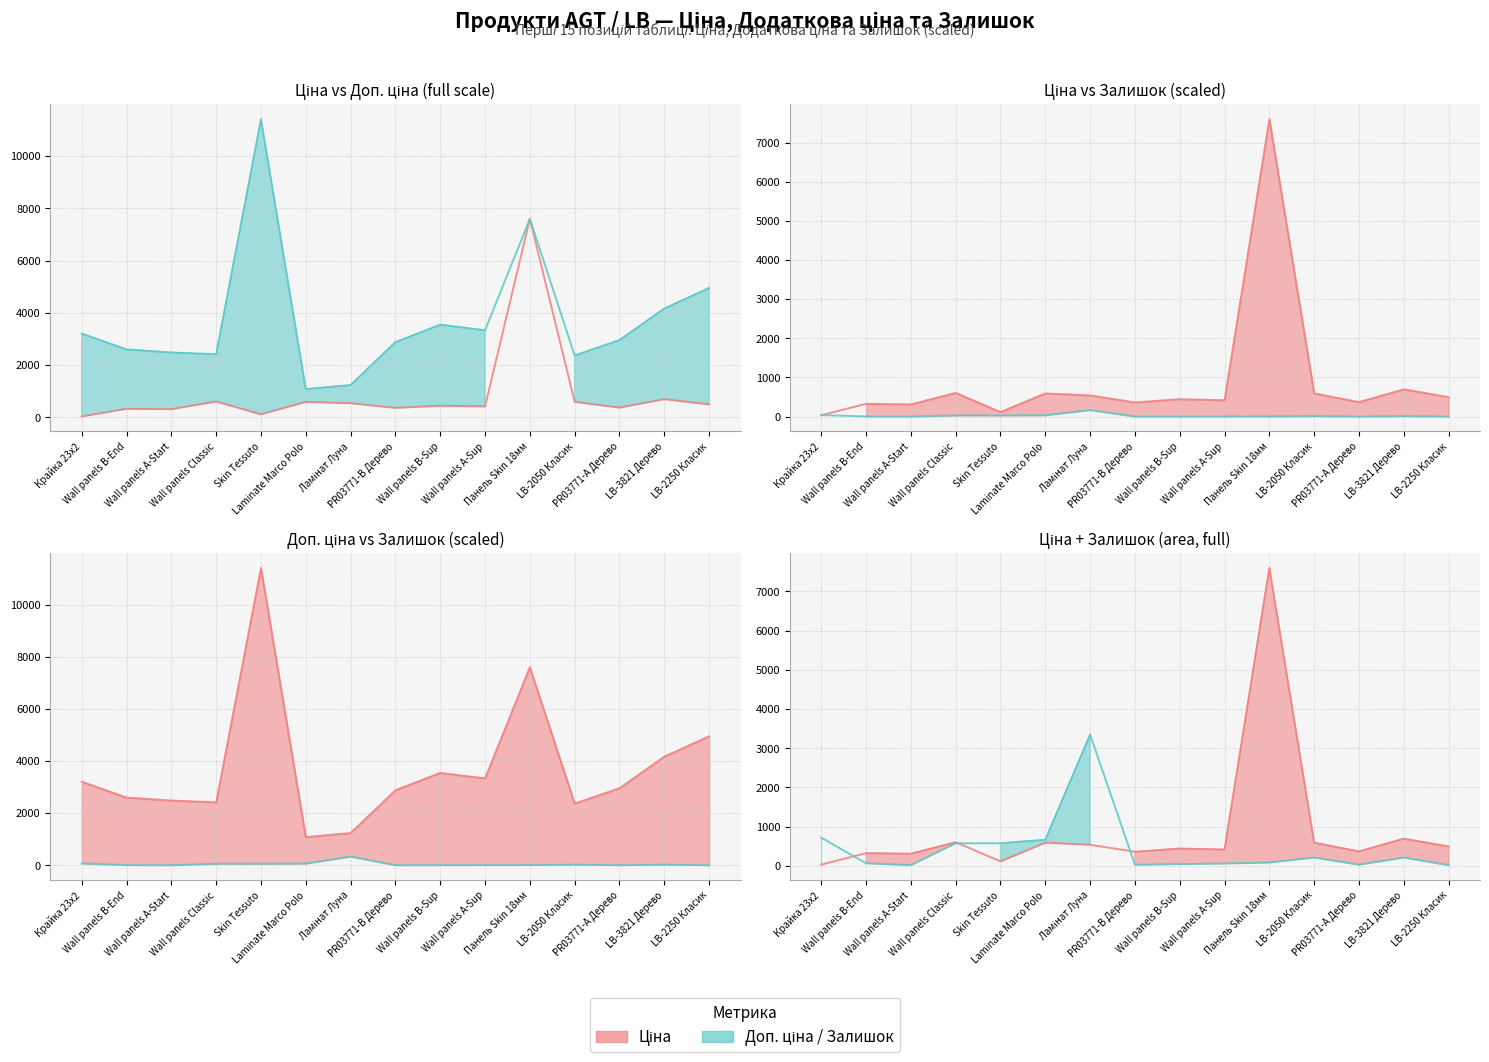

What is the maximum value for Доп. ціна?

11410.0